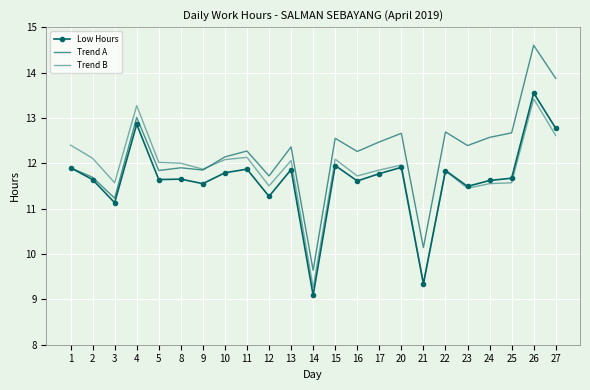

What is the sum of all Trend B values?

271.7